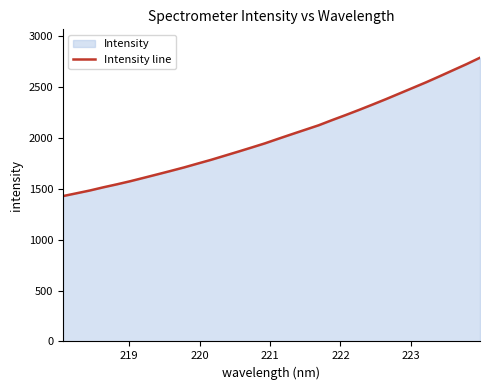

What is the smallest value displayed?

1428.9